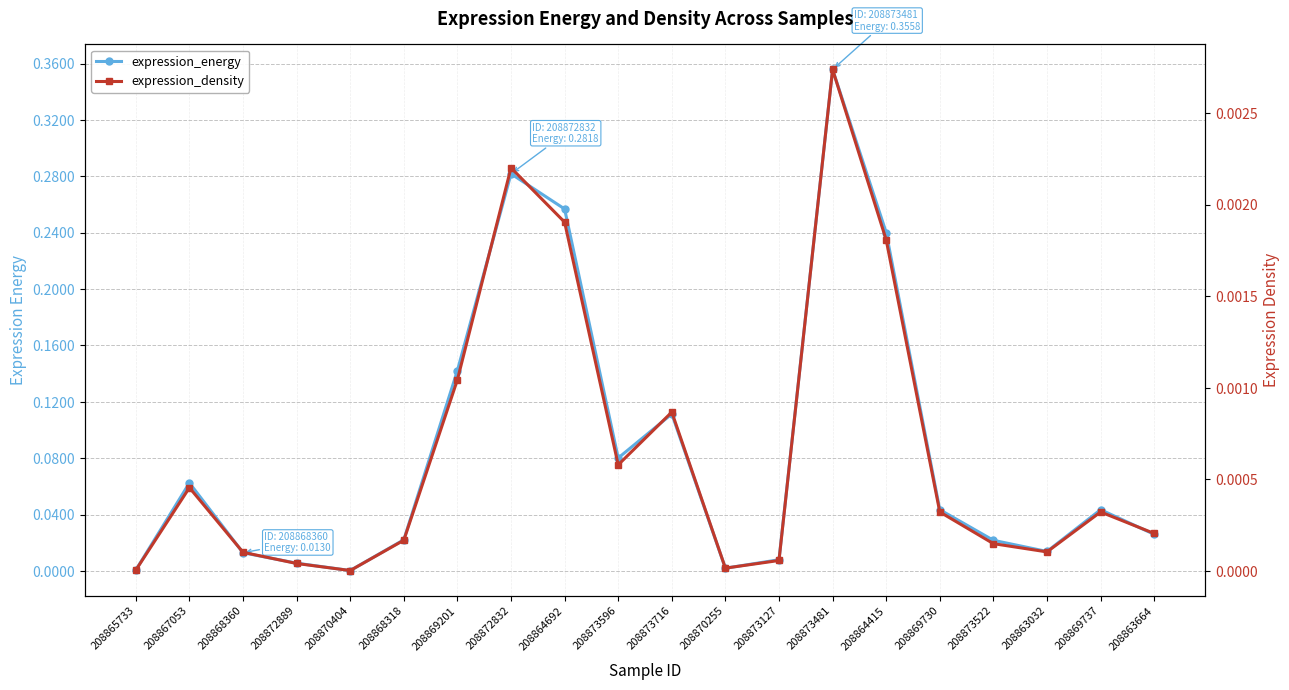

Between 208872889 and 208864692, which is larger?

208864692